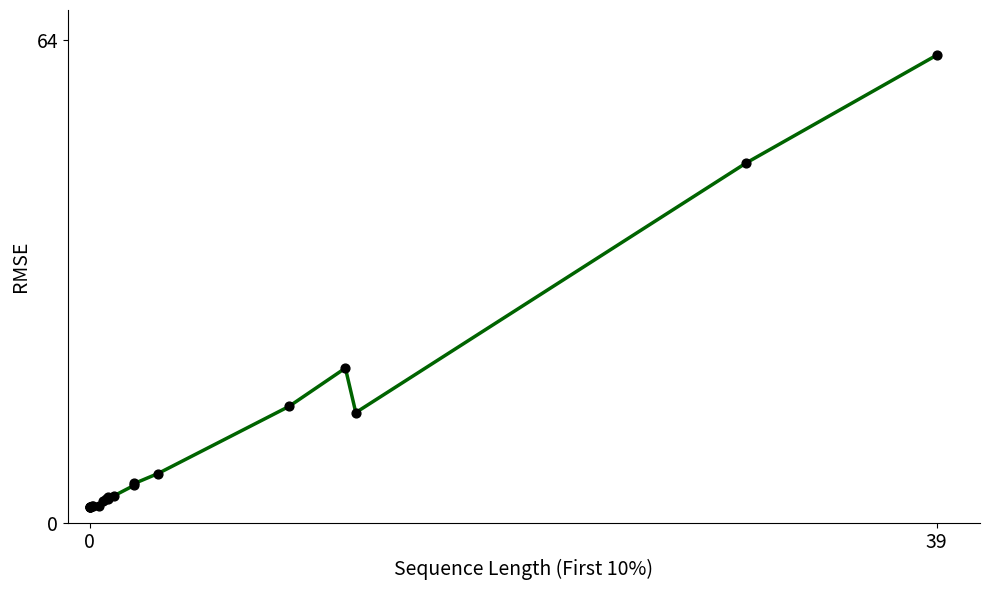

What is the maximum value shown in the chart?

62.0